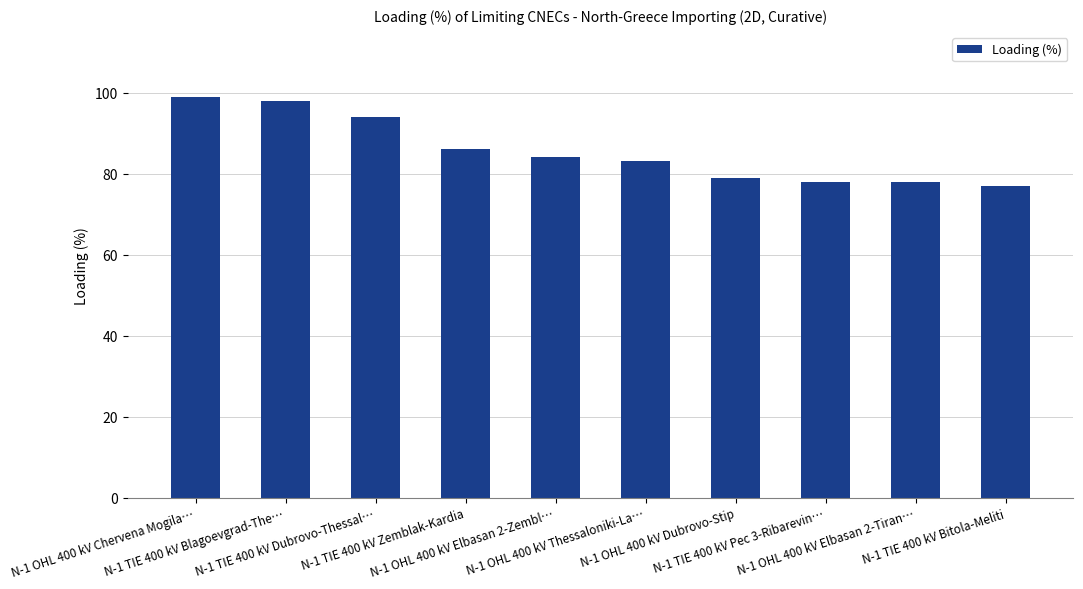

What is the sum of the values at N-1 TIE 400 kV Bitola-Meliti and N-1 OHL 400 kV Elbasan 2-Zembl…?

161